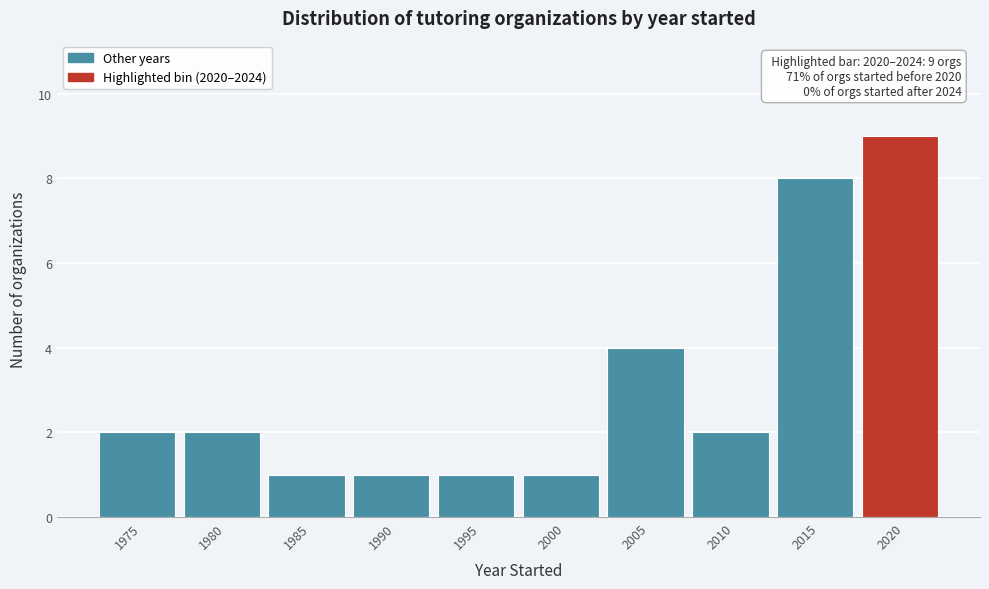

Reading left to right, list all the values displayed in this chart.

1975=2	1980=2	1985=1	1990=1	1995=1	2000=1	2005=4	2010=2	2015=8	2020=9